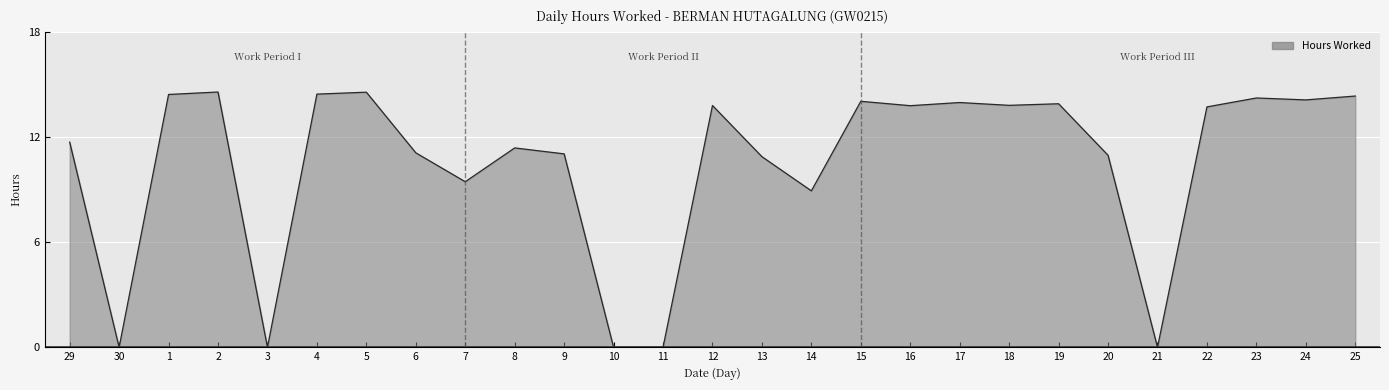

What position from the right is 3?

23